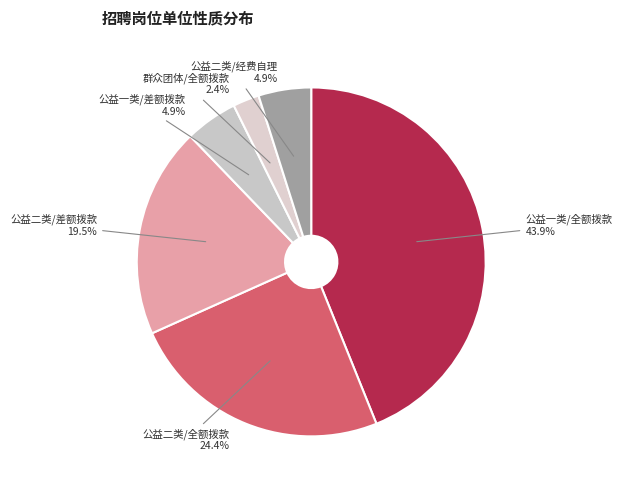

Do 公益二类/全额拨款 and 公益二类/差额拨款 together represent more than half of the pie?

No